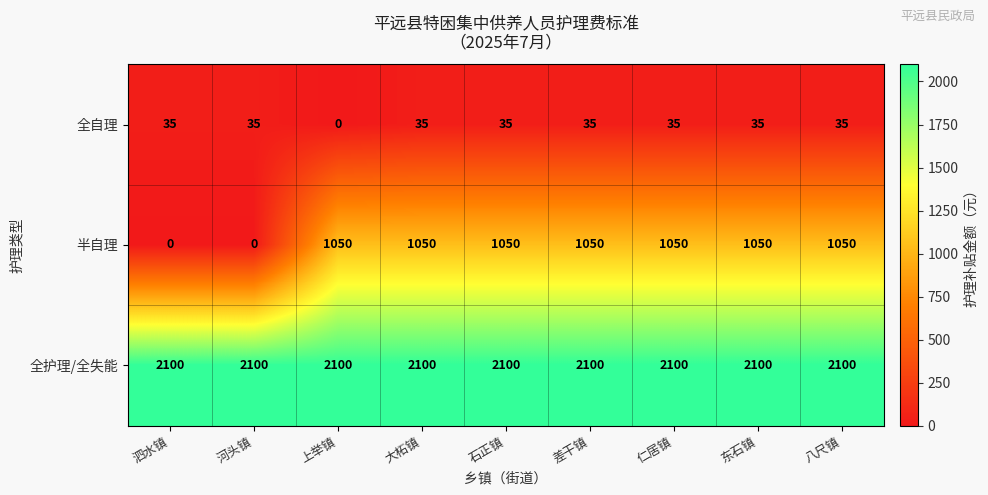

Rank the series at 泗水镇 from highest to lowest value.

全护理/全失能, 全自理, 半自理